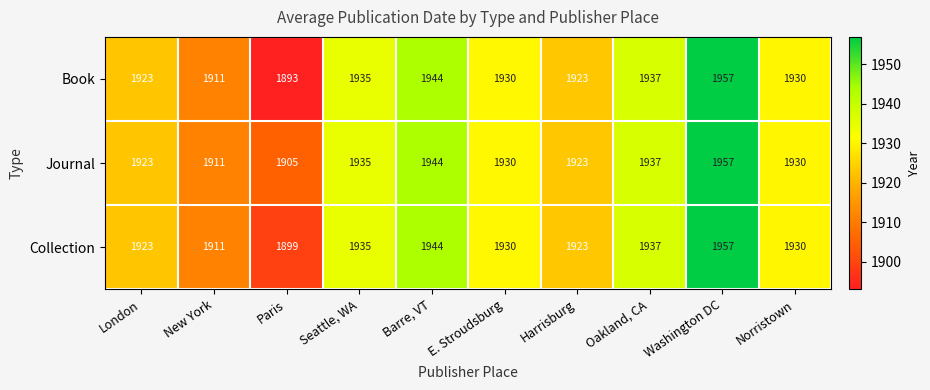

True or false: Journal has a value of 1911 at New York.

True